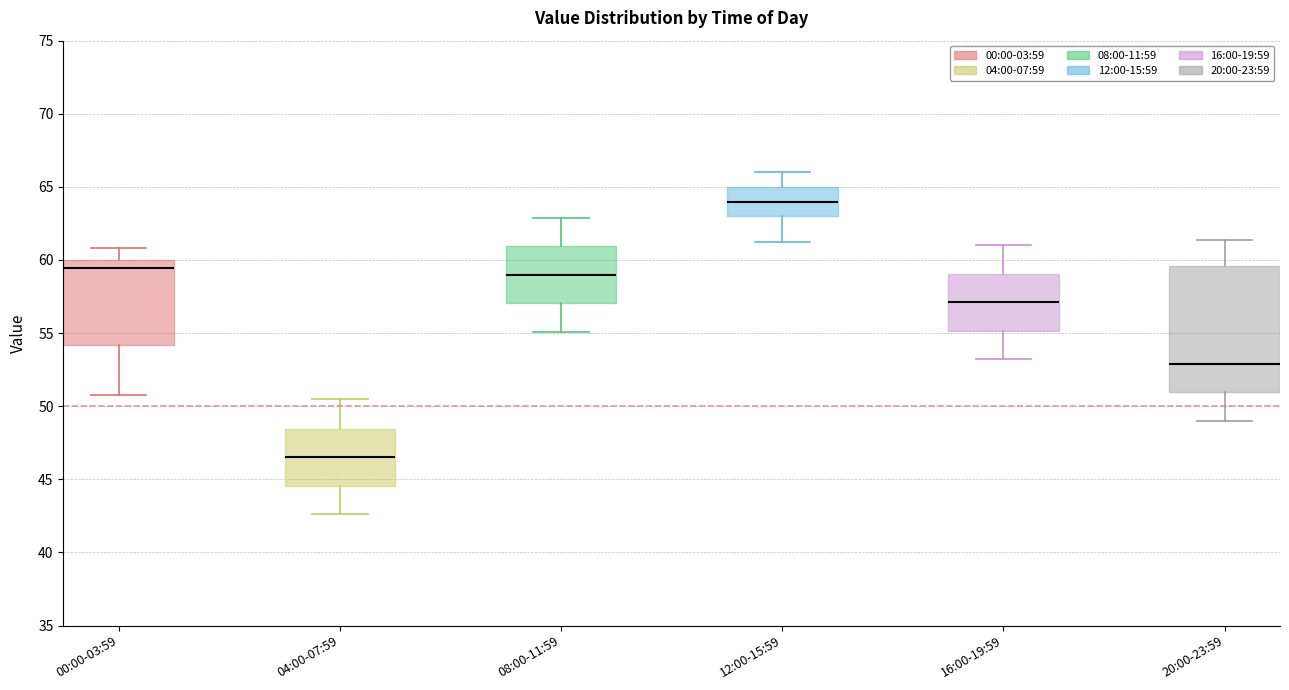

Which box's median line is the highest?

12:00-15:59